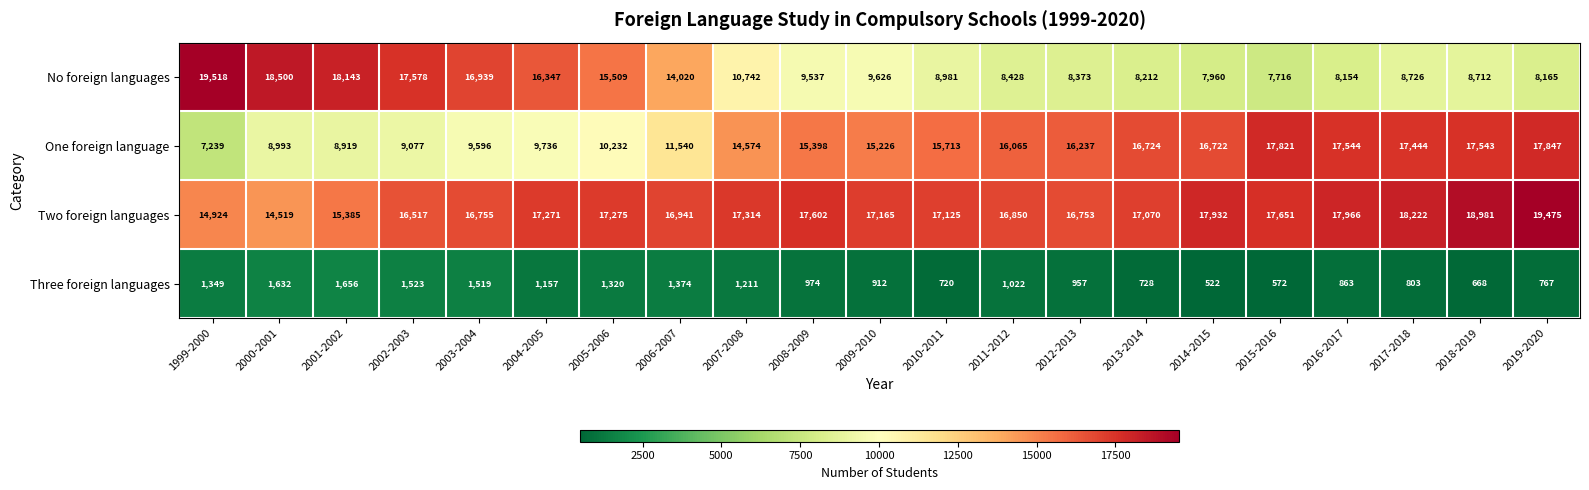

How many data points does each series have?

21